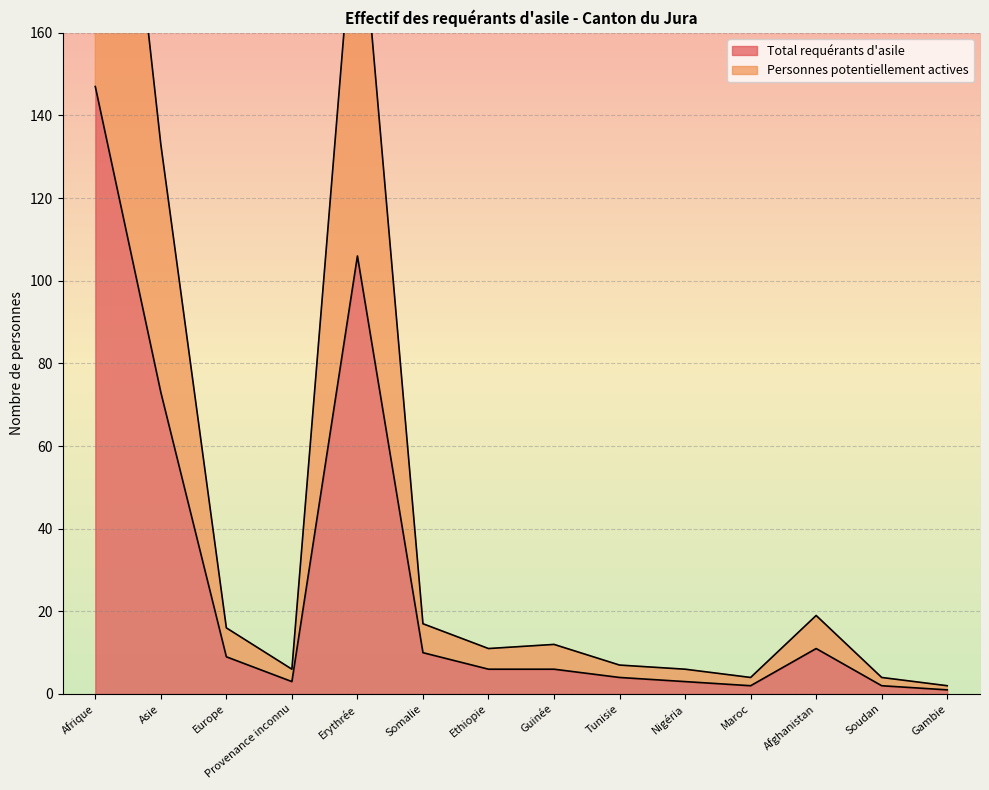

Where does the Total requérants d'asile series first go above 6?

Afrique